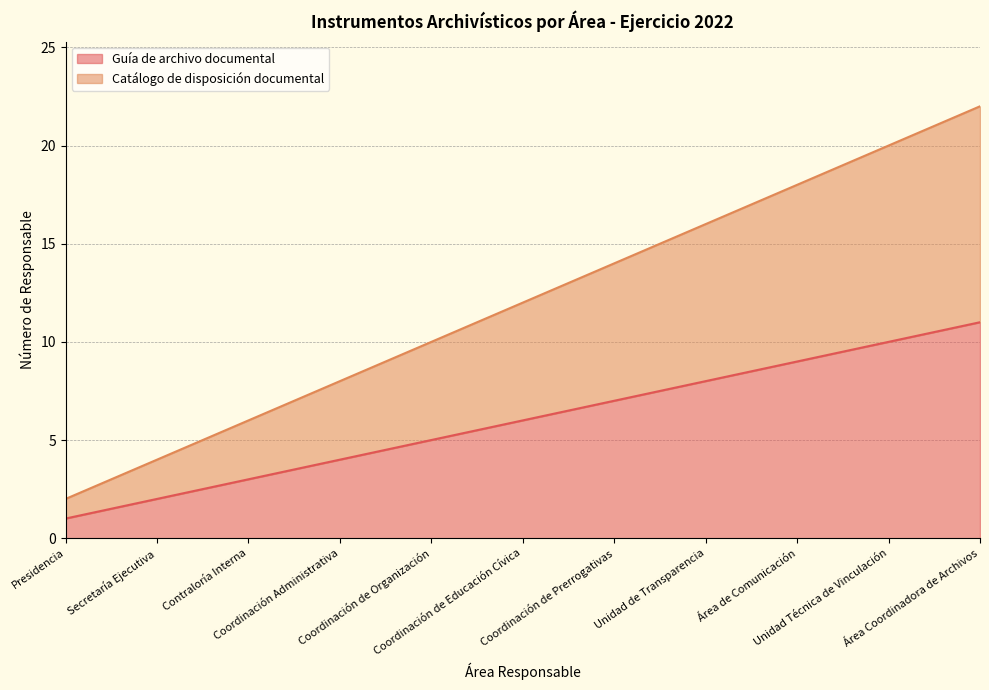

Reading left to right, list all the values displayed in this chart.

Guía de archivo documental: Presidencia=1	Secretaría Ejecutiva=2	Contraloría Interna=3	Coordinación Administrativa=4	Coordinación de Organización=5	Coordinación de Educación Cívica=6	Coordinación de Prerrogativas=7	Unidad de Transparencia=8	Área de Comunicación=9	Unidad Técnica de Vinculación=10	Área Coordinadora de Archivos=11
Catálogo de disposición documental: Presidencia=2	Secretaría Ejecutiva=4	Contraloría Interna=6	Coordinación Administrativa=8	Coordinación de Organización=10	Coordinación de Educación Cívica=12	Coordinación de Prerrogativas=14	Unidad de Transparencia=16	Área de Comunicación=18	Unidad Técnica de Vinculación=20	Área Coordinadora de Archivos=22